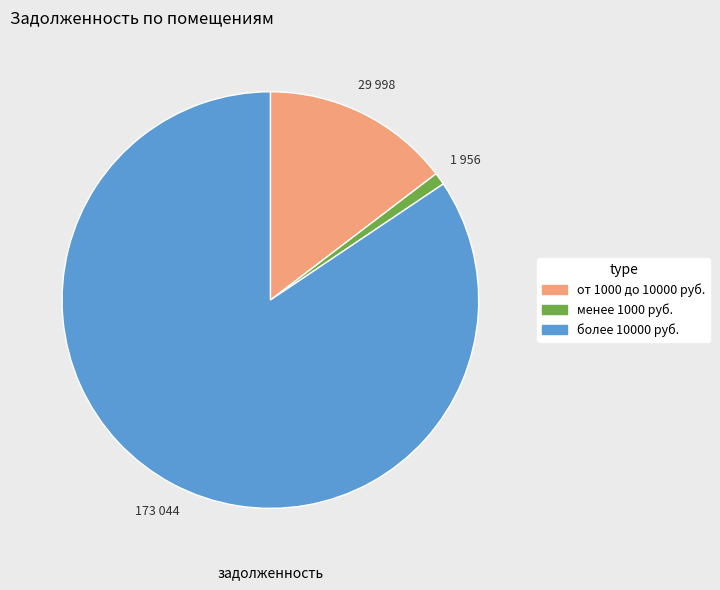

How many slices are in this pie chart?

3